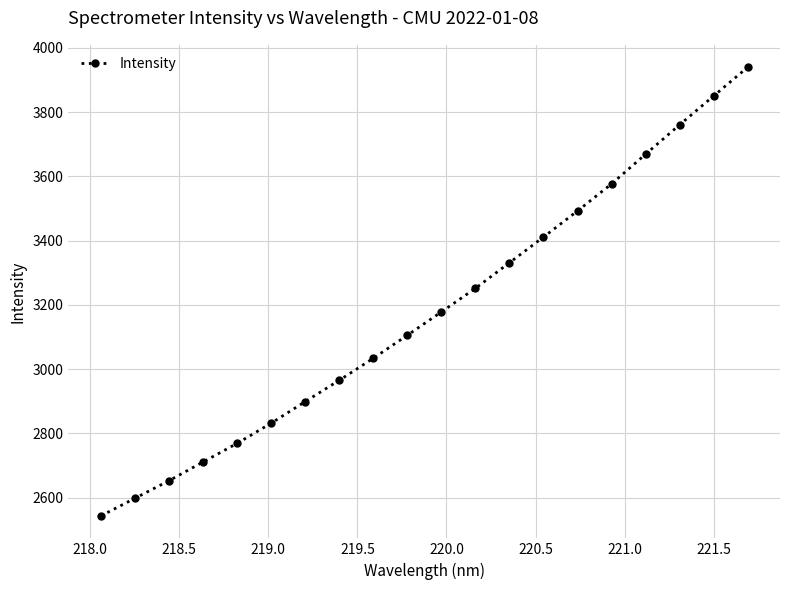

What is the difference between the second highest and second lowest values?

1252.9